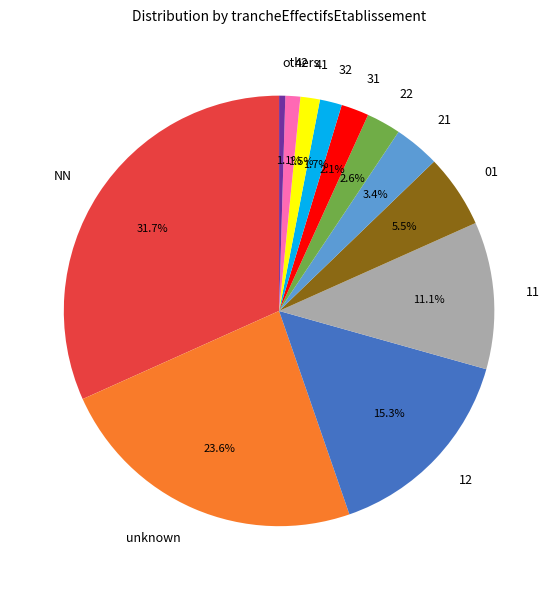

Does any single category account for the majority?

No